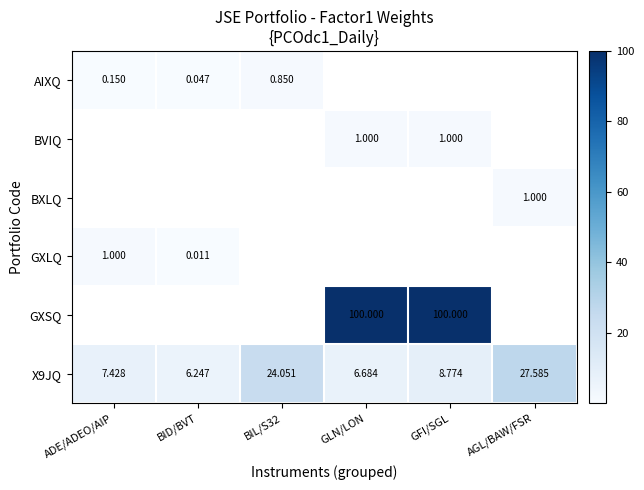

The X9JQ series shows 6.7 at GLN/LON. True or false?

True